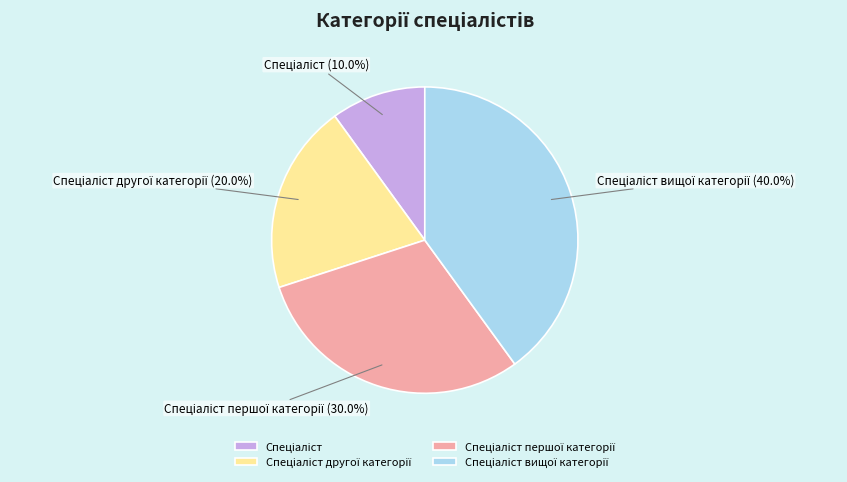

Is there any slice that represents more than half of the pie?

No